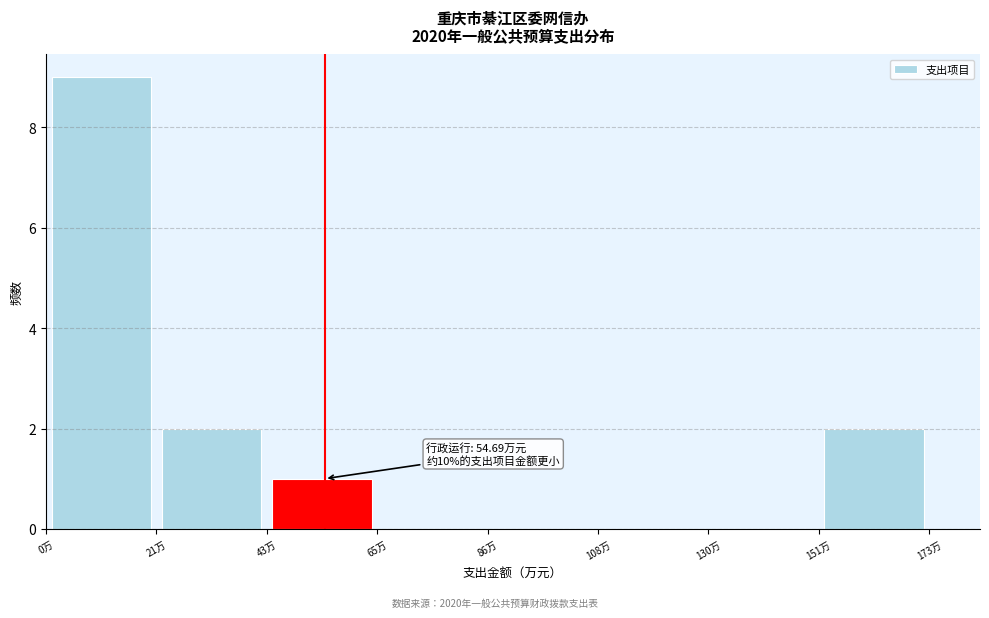

Over which range of the x-axis is the bar tallest?

0 to 20